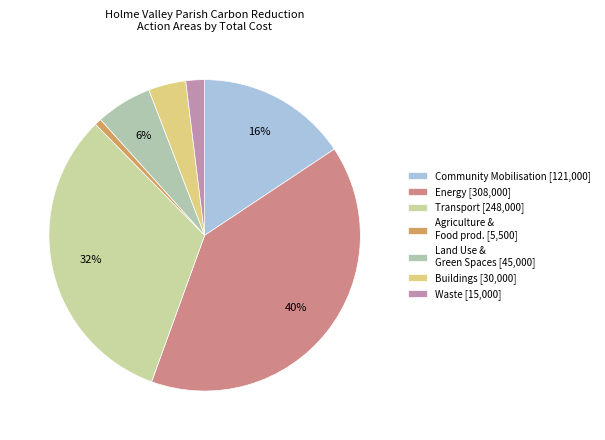

How many slices are in this pie chart?

7